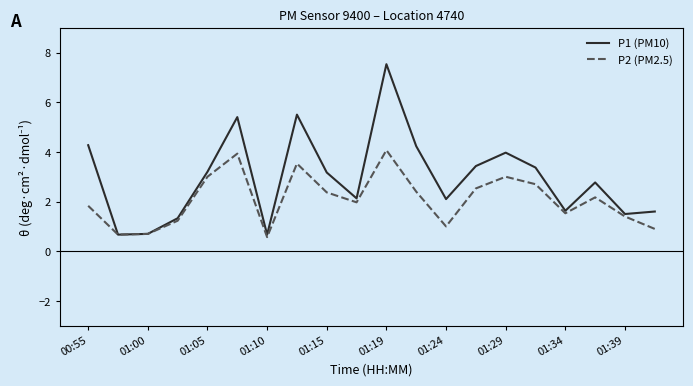

Rank the series by their average value, from lowest to highest.

P2 (PM2.5), P1 (PM10)